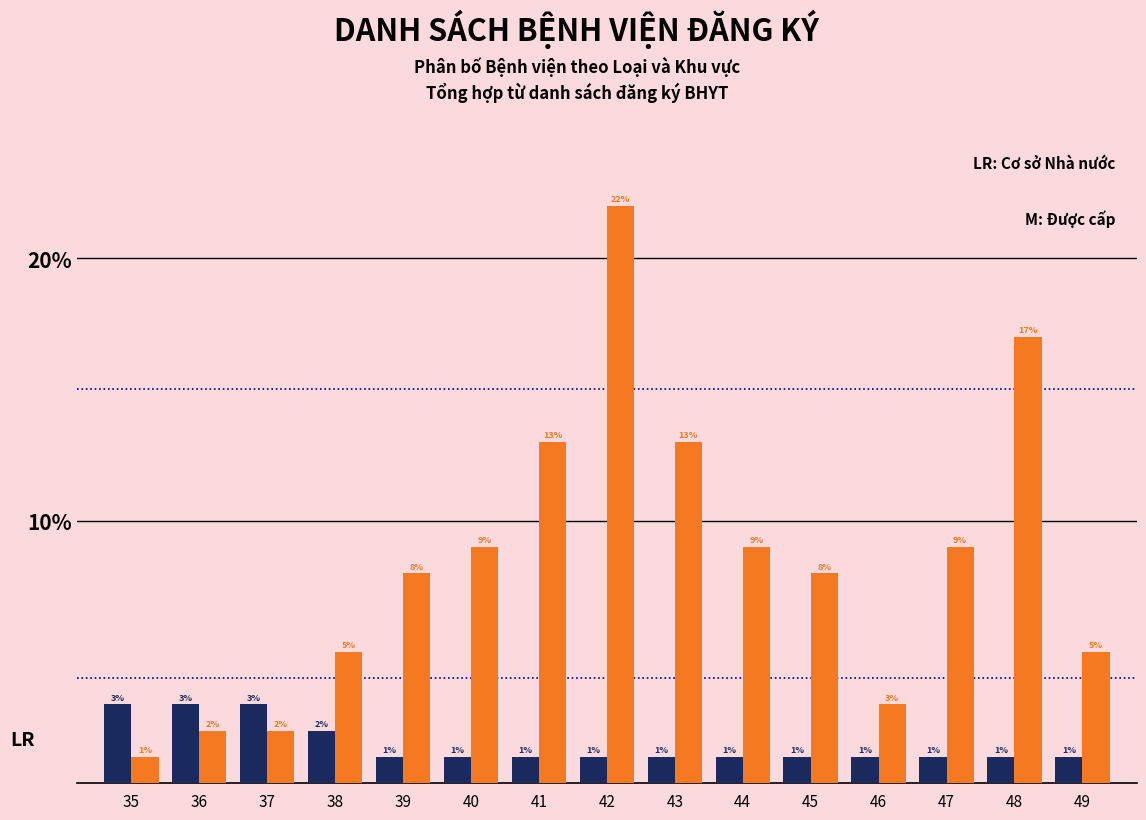

What is the greatest value displayed?

22